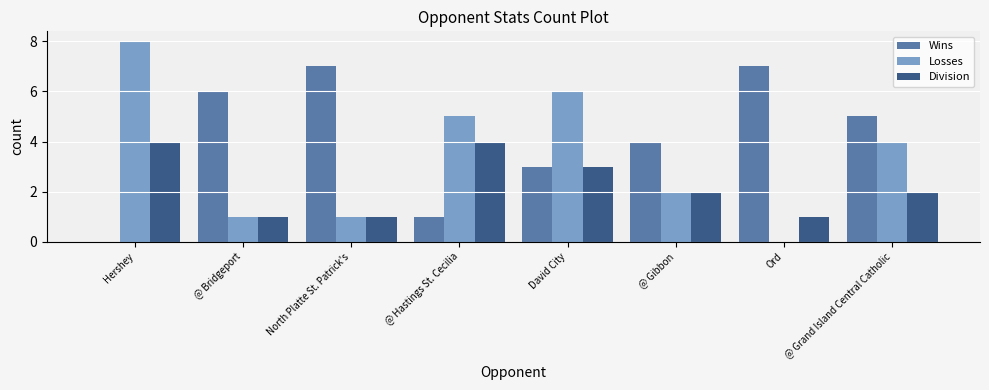

What are all the series names shown in the legend?

Wins, Losses, Division